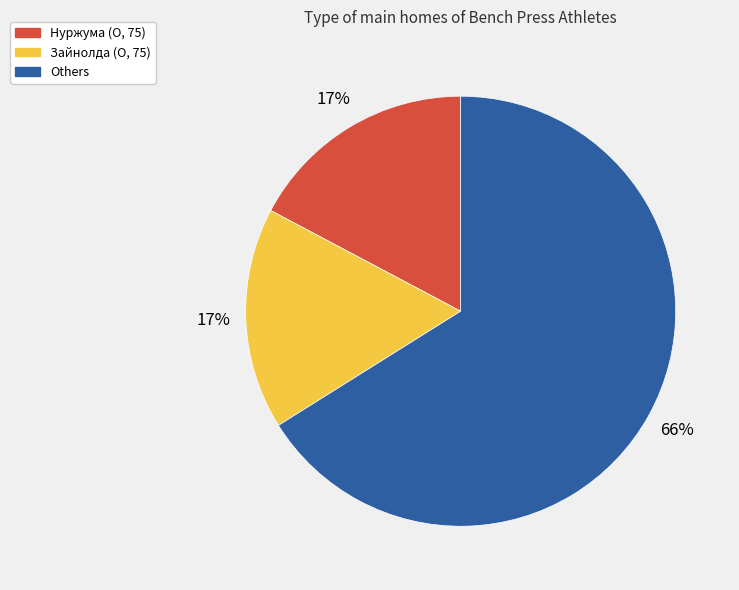

Which category has the biggest portion of the pie?

Others